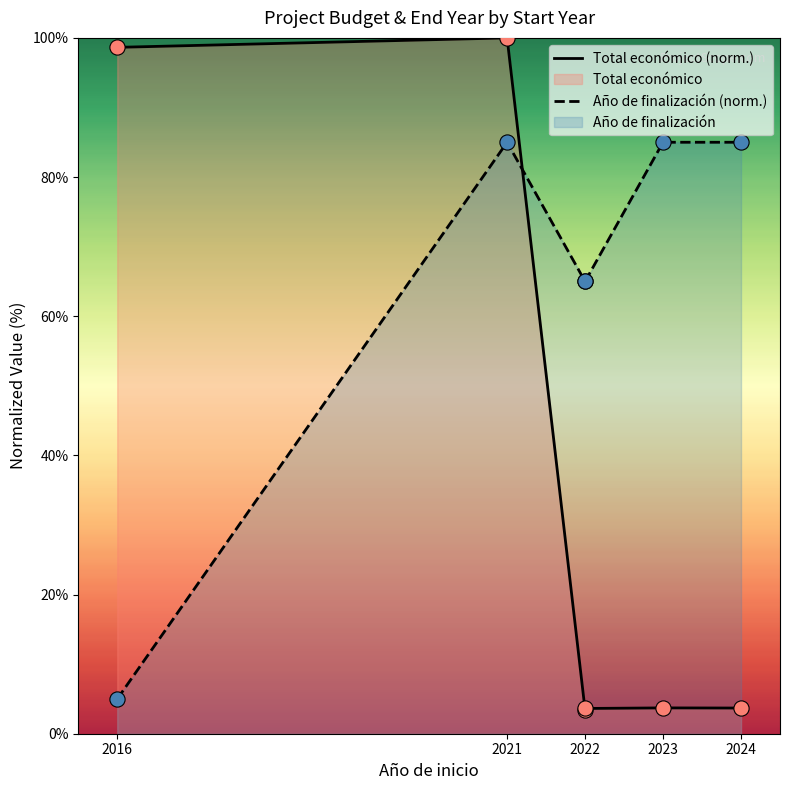

At how many categories does at least one series exceed 77?

4